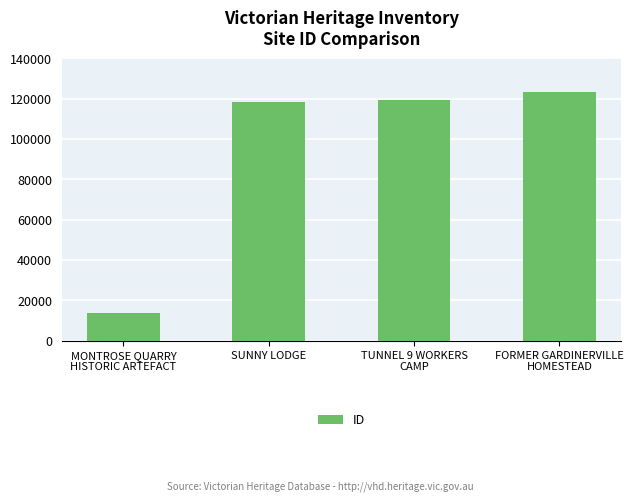

What is the value of the 1st bar from the left?

13492